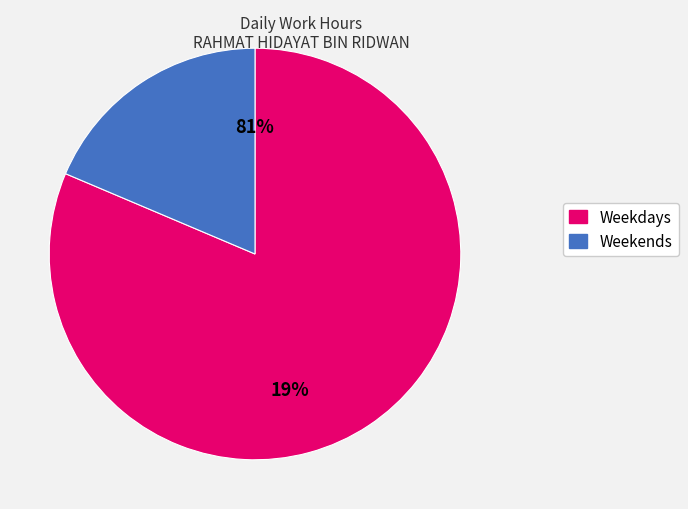

Is it true that Wed 8 is 16% of the pie?

False